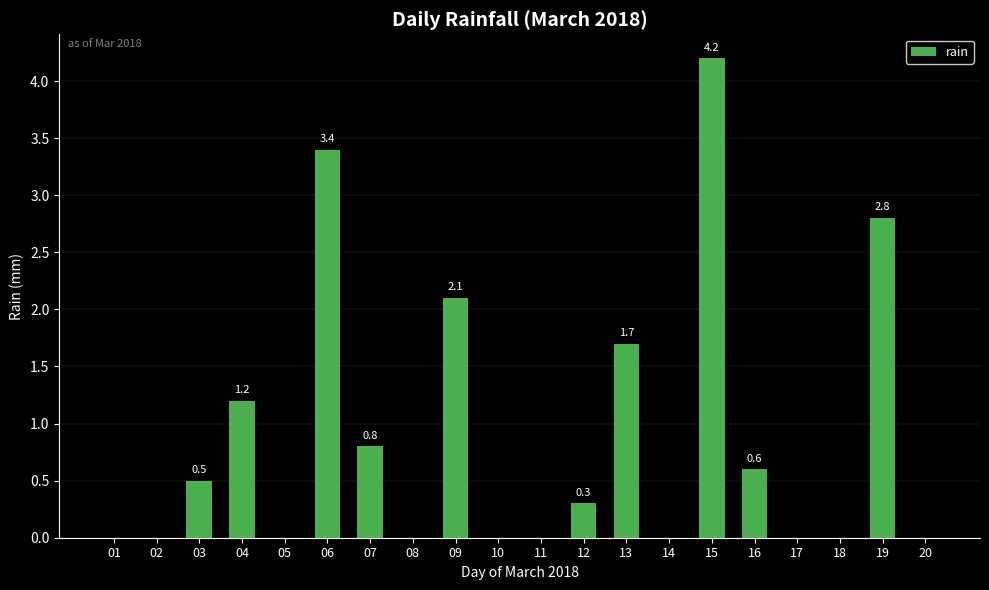

What is the average value?

0.9